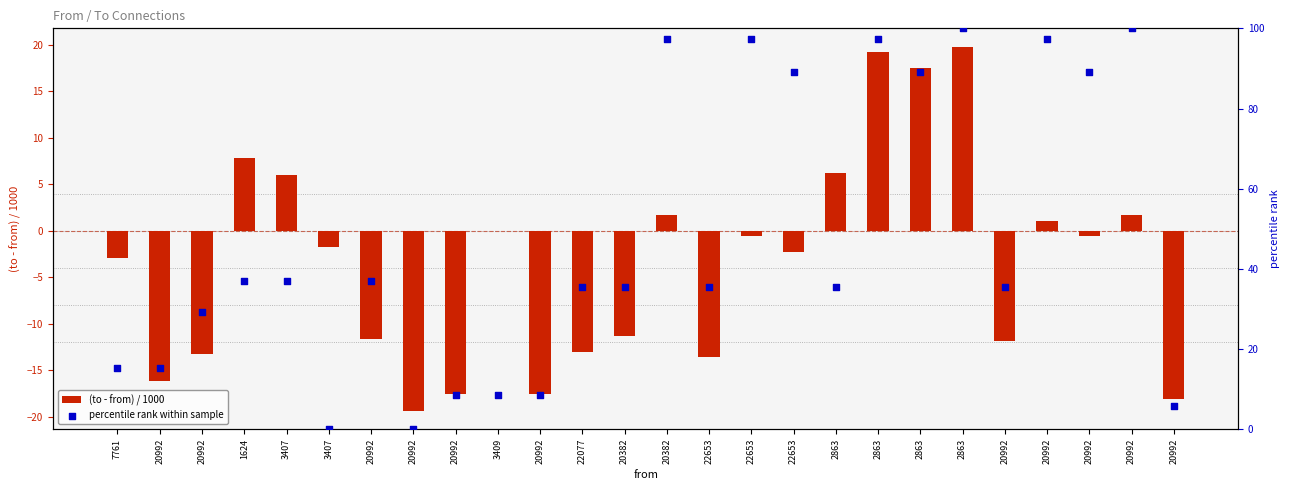

At which category is the sum across all series the highest?

2863